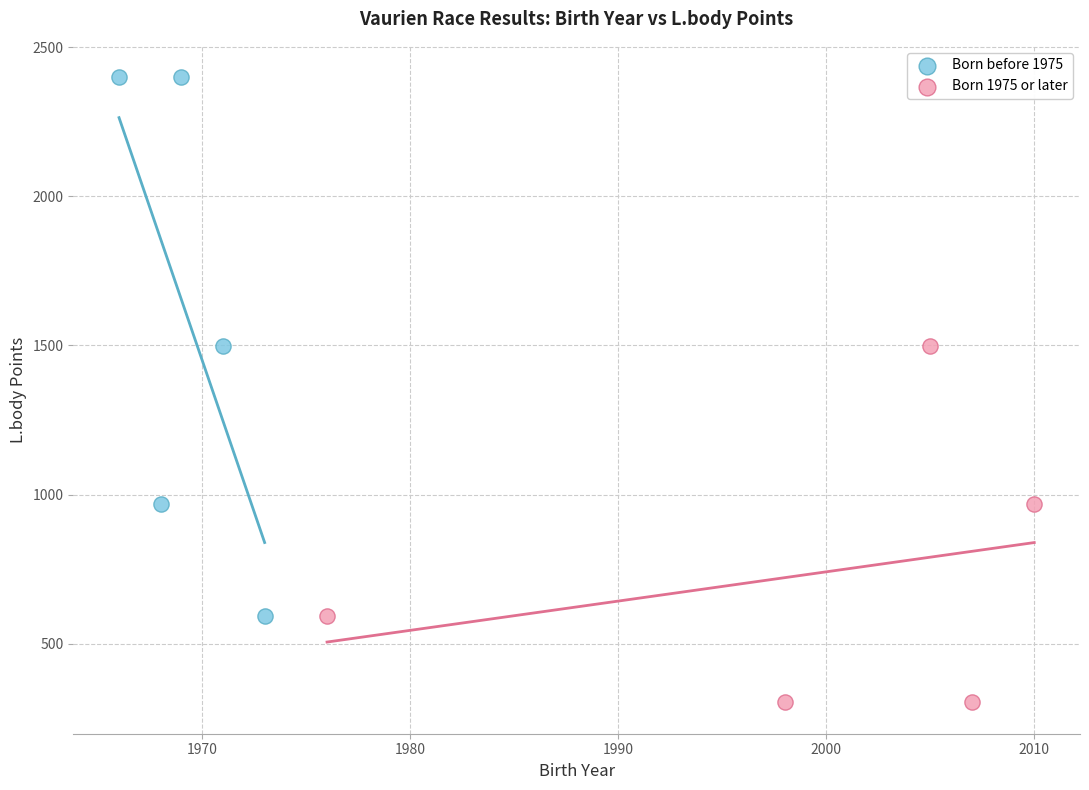

Which series reaches the maximum Y coordinate?

Born before 1975